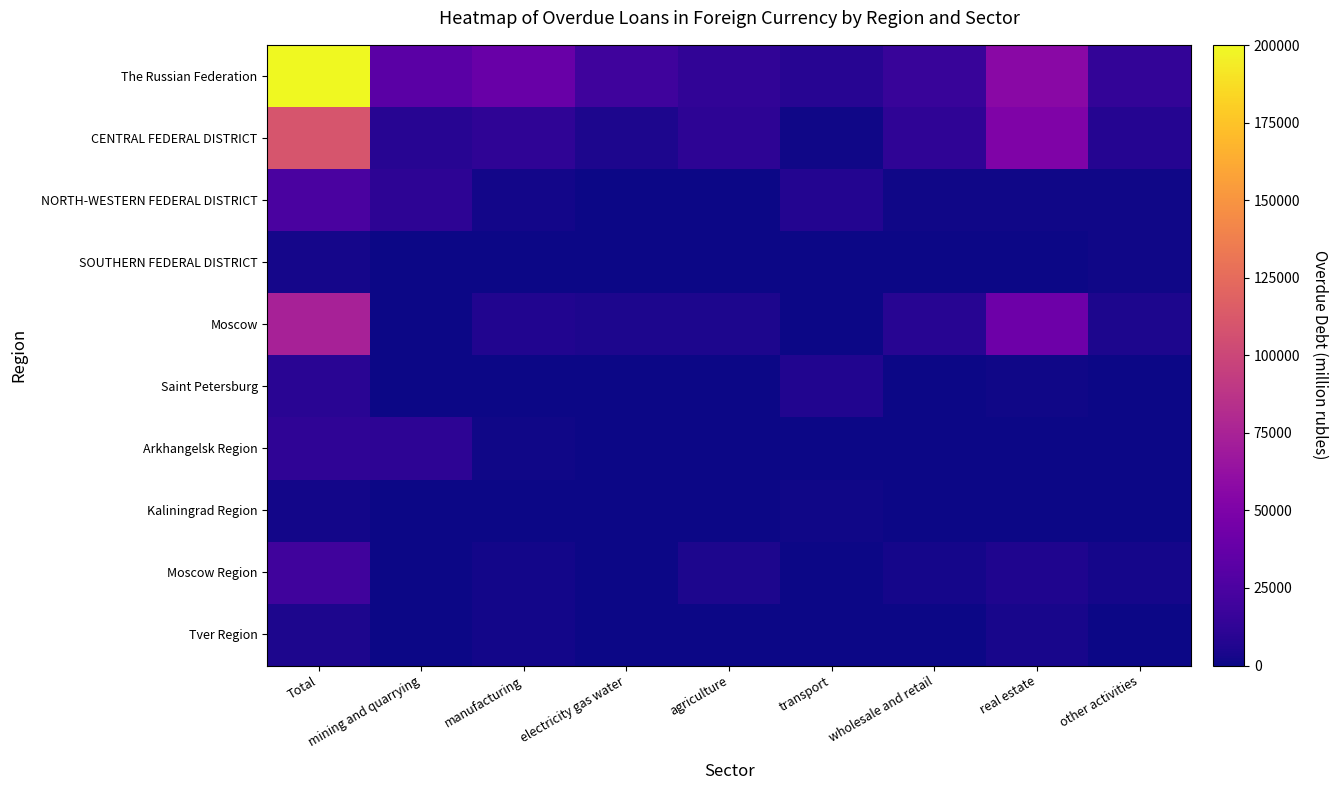

Reading left to right, extract all data points from this chart.

The Russian Federation: Total=200155	mining and quarrying=32553	manufacturing=39444	electricity gas water=19411	agriculture=12778	transport=8678	wholesale and retail=16237	real estate=56770	other activities=13855
CENTRAL FEDERAL DISTRICT: Total=109978	mining and quarrying=9003	manufacturing=11874	electricity gas water=5270	agriculture=11559	transport=909	wholesale and retail=11794	real estate=51085	other activities=8056
NORTH-WESTERN FEDERAL DISTRICT: Total=24748	mining and quarrying=11061	manufacturing=1606	electricity gas water=520	agriculture=727	transport=7538	wholesale and retail=1127	real estate=1232	other activities=937
SOUTHERN FEDERAL DISTRICT: Total=2347	mining and quarrying=0	manufacturing=105	electricity gas water=66	agriculture=11	transport=149	wholesale and retail=216	real estate=415	other activities=1386
Moscow: Total=73793	mining and quarrying=0	manufacturing=6971	electricity gas water=4754	agriculture=5187	transport=308	wholesale and retail=9261	real estate=41938	other activities=4944
Saint Petersburg: Total=9815	mining and quarrying=0	manufacturing=0	electricity gas water=201	agriculture=708	transport=6491	wholesale and retail=770	real estate=1060	other activities=584
Arkhangelsk Region: Total=12173	mining and quarrying=11061	manufacturing=1112	electricity gas water=0	agriculture=0	transport=0	wholesale and retail=0	real estate=0	other activities=0
Kaliningrad Region: Total=1574	mining and quarrying=0	manufacturing=367	electricity gas water=0	agriculture=19	transport=1046	wholesale and retail=10	real estate=131	other activities=0
Moscow Region: Total=19930	mining and quarrying=0	manufacturing=2259	electricity gas water=442	agriculture=5387	transport=555	wholesale and retail=2388	real estate=5851	other activities=3048
Tver Region: Total=5246	mining and quarrying=0	manufacturing=1805	electricity gas water=0	agriculture=0	transport=0	wholesale and retail=145	real estate=3296	other activities=0